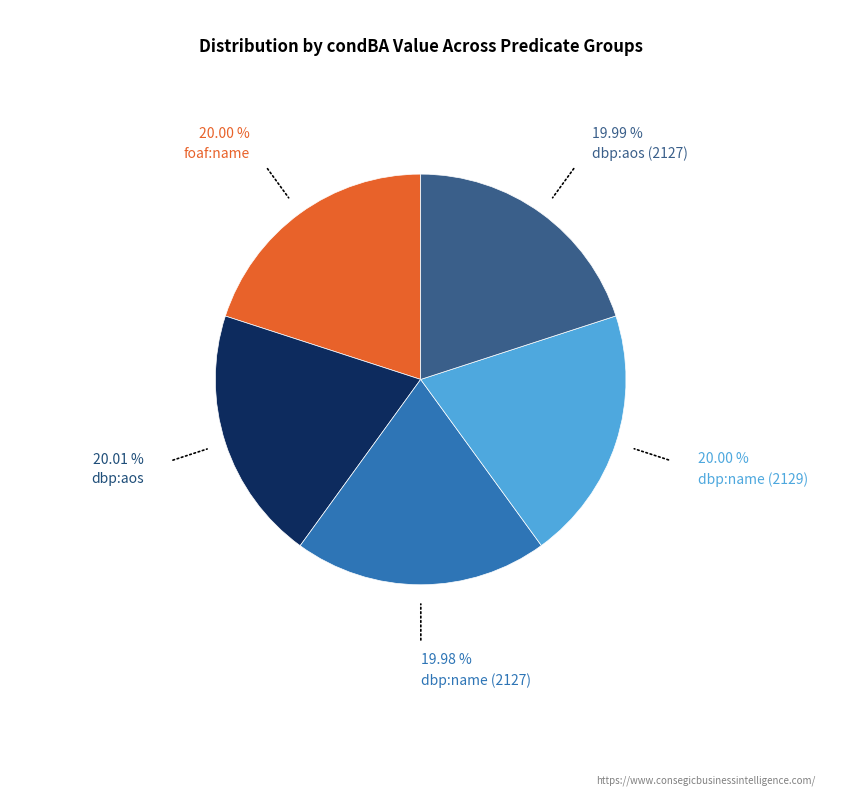

Is there a majority slice in this chart?

No